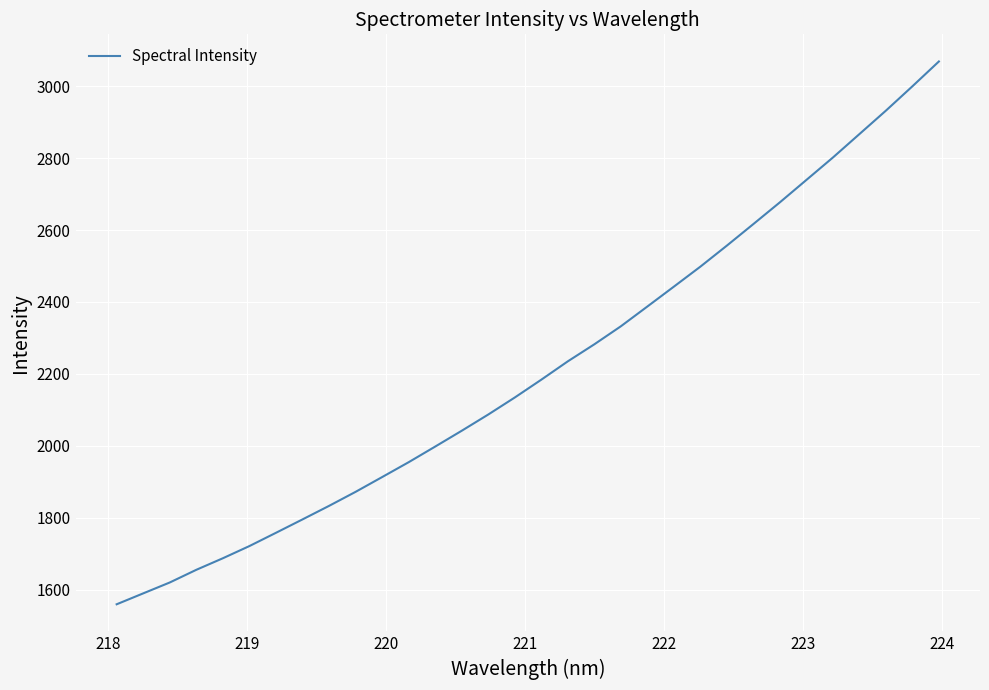

What is the smallest value displayed?

1559.2